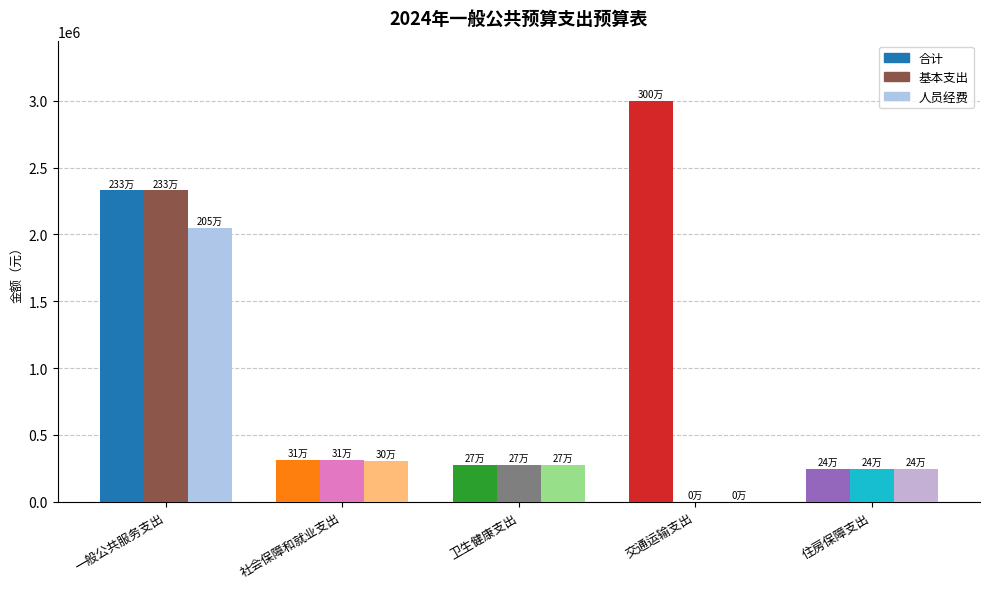

What position from the left is 卫生健康支出?

3